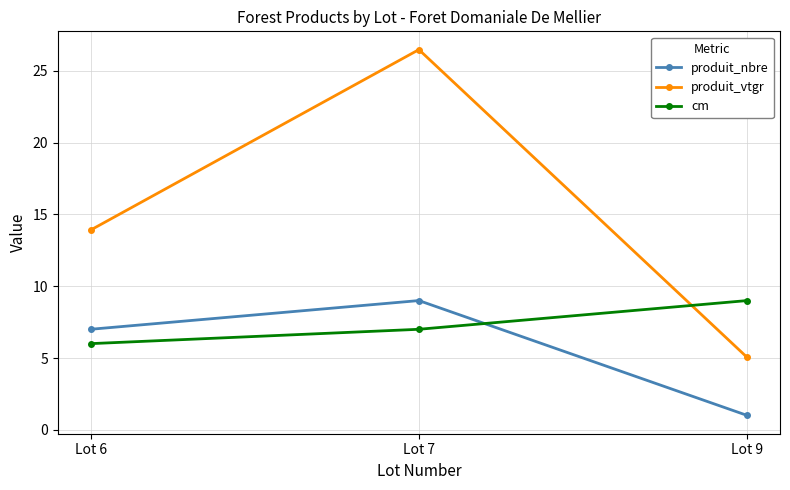

List the series in order of their overall mean, lowest first.

produit_nbre, cm, produit_vtgr